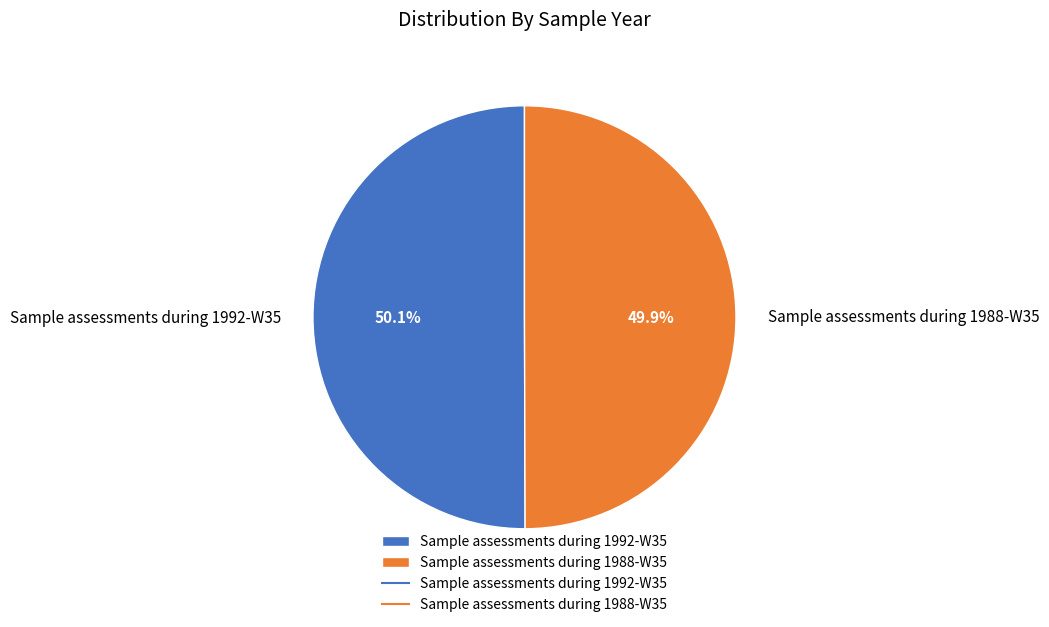

The Sample assessments during 1992-W35 slice represents 50% of the pie. True or false?

True